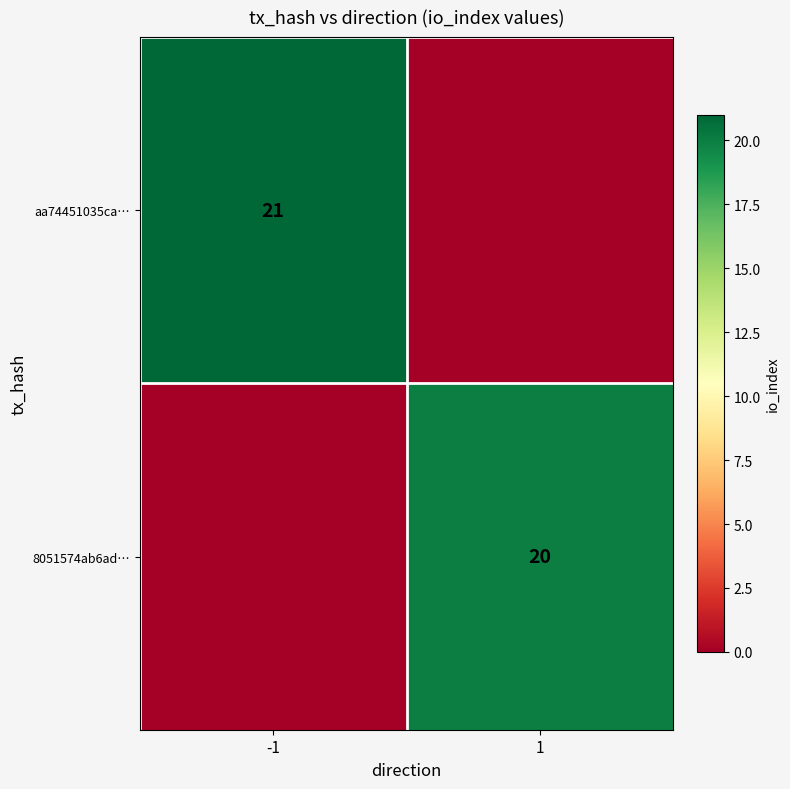

Is it true that 8051574ab6ad… equals 20 at 1?

True